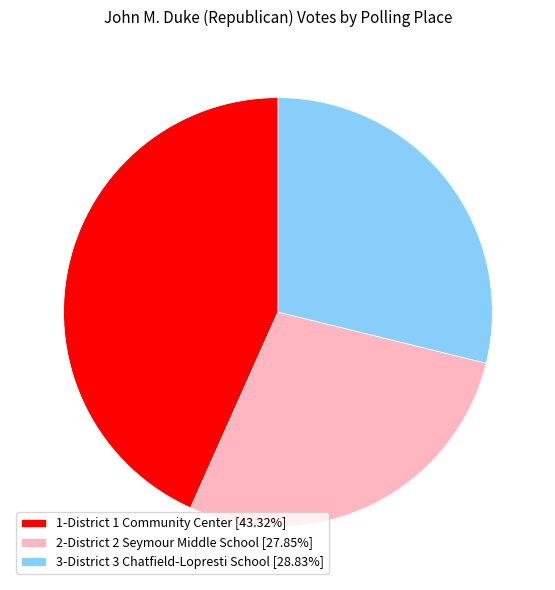

Count the number of slices in the pie.

3